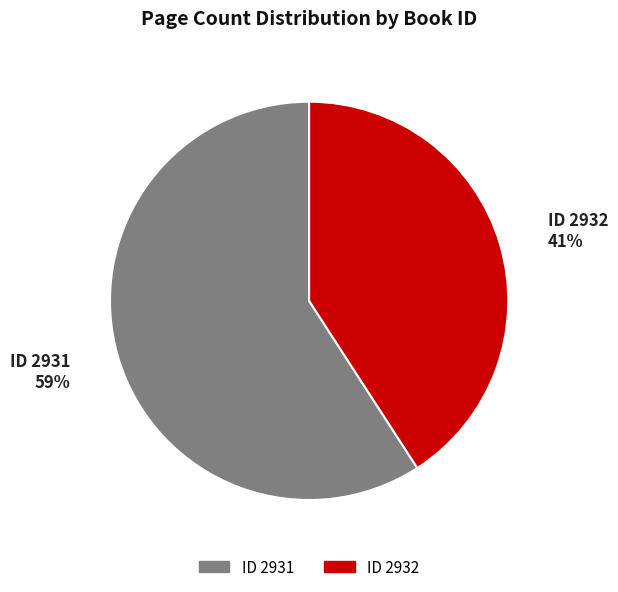

To the nearest percent, what is the average slice percentage?

50%